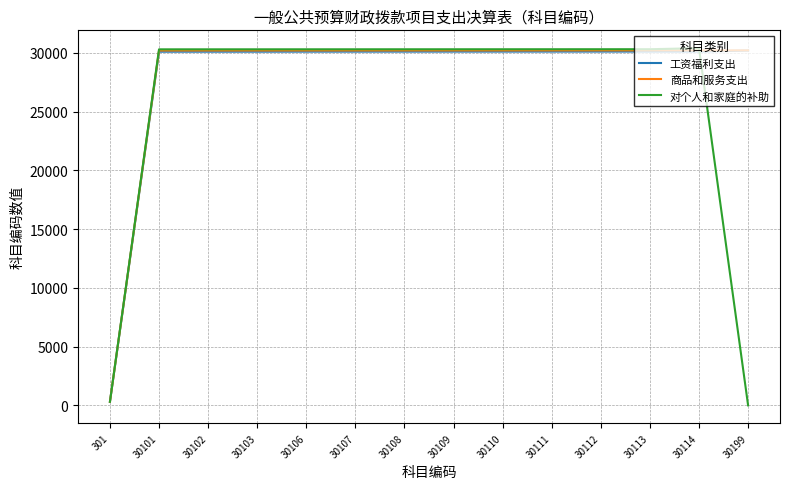

True or false: 商品和服务支出 has a value of 39389 at 30114.

False